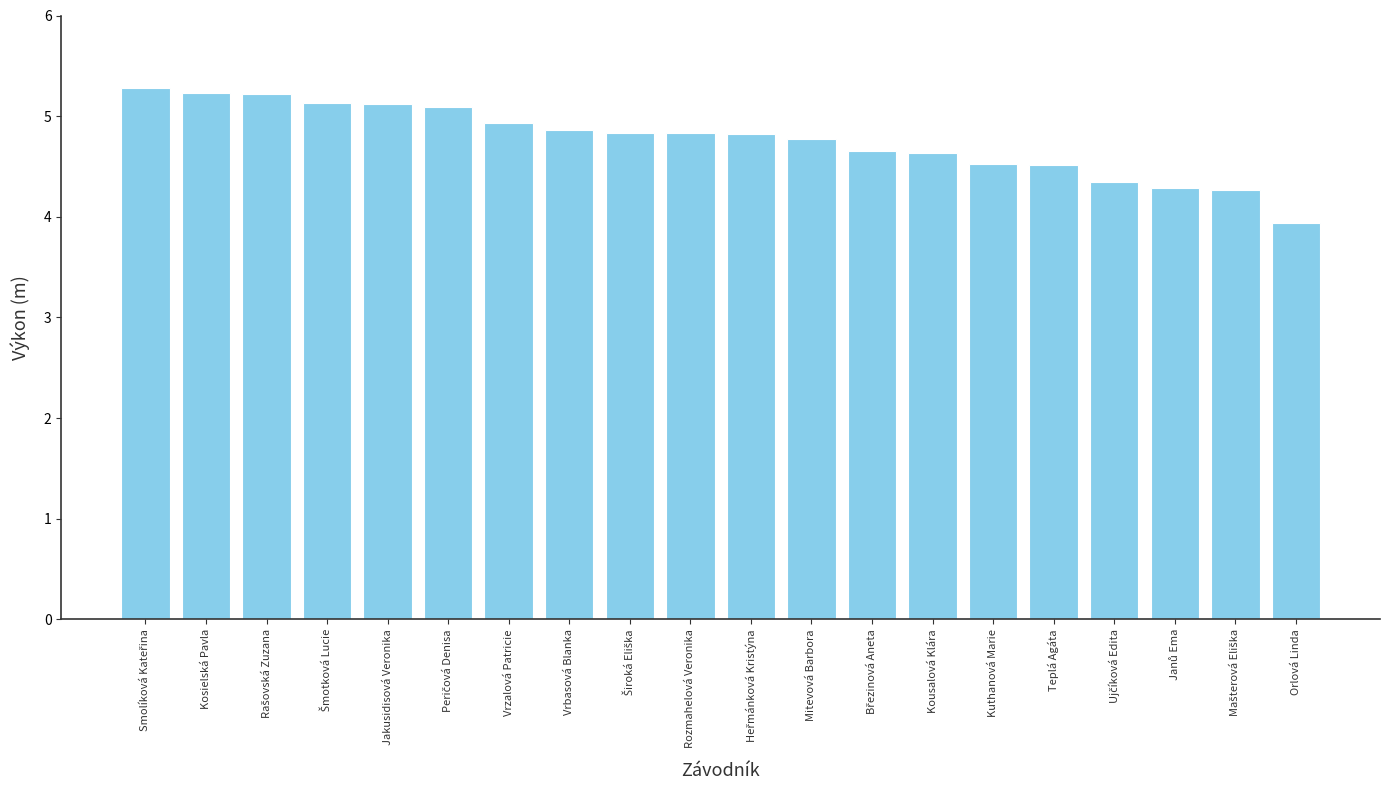

Are the bars grouped side by side (vs. stacked)?

No